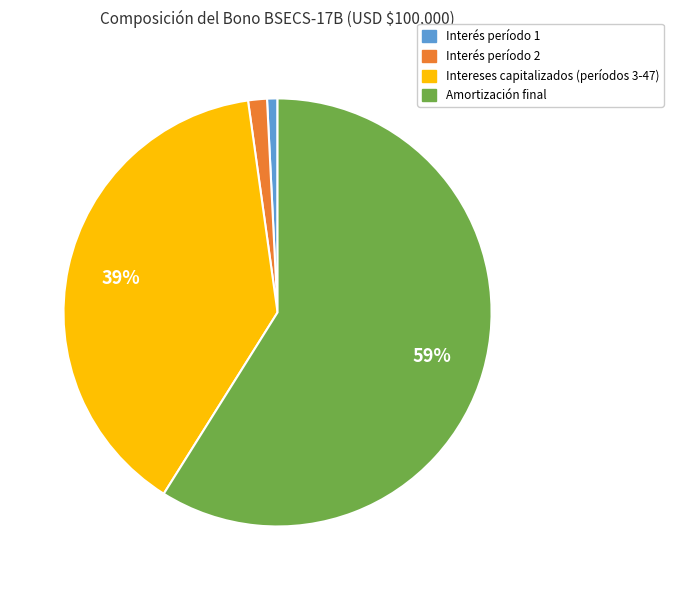

How many slices are in this pie chart?

4